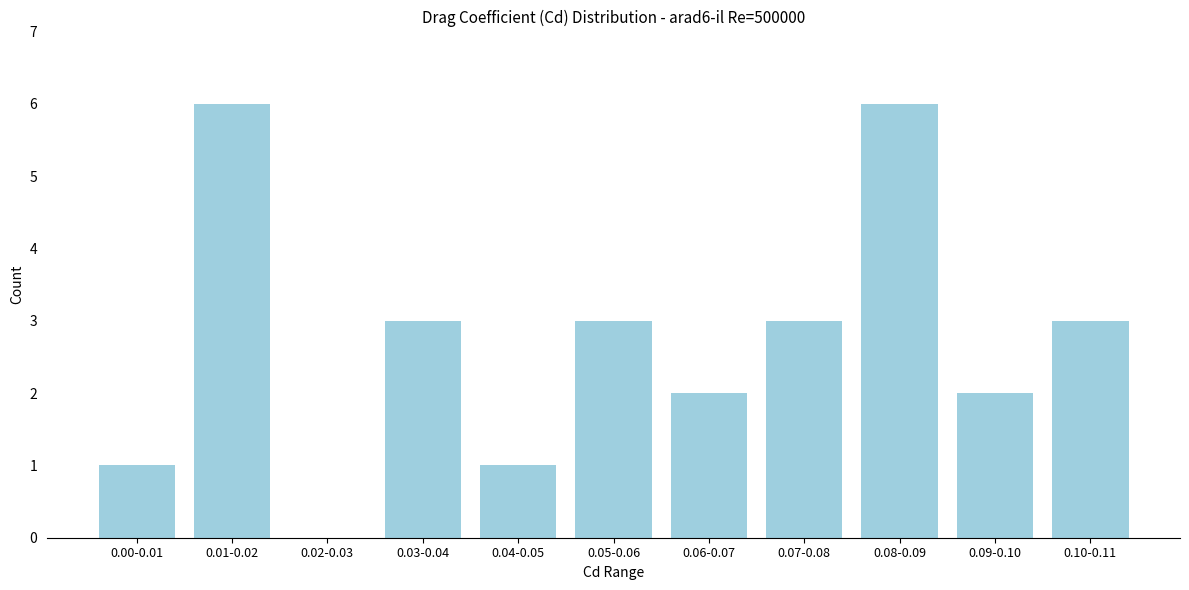

Reading right to left, list all the values displayed in this chart.

0.10-0.11=3	0.09-0.10=2	0.08-0.09=6	0.07-0.08=3	0.06-0.07=2	0.05-0.06=3	0.04-0.05=1	0.03-0.04=3	0.02-0.03=0	0.01-0.02=6	0.00-0.01=1